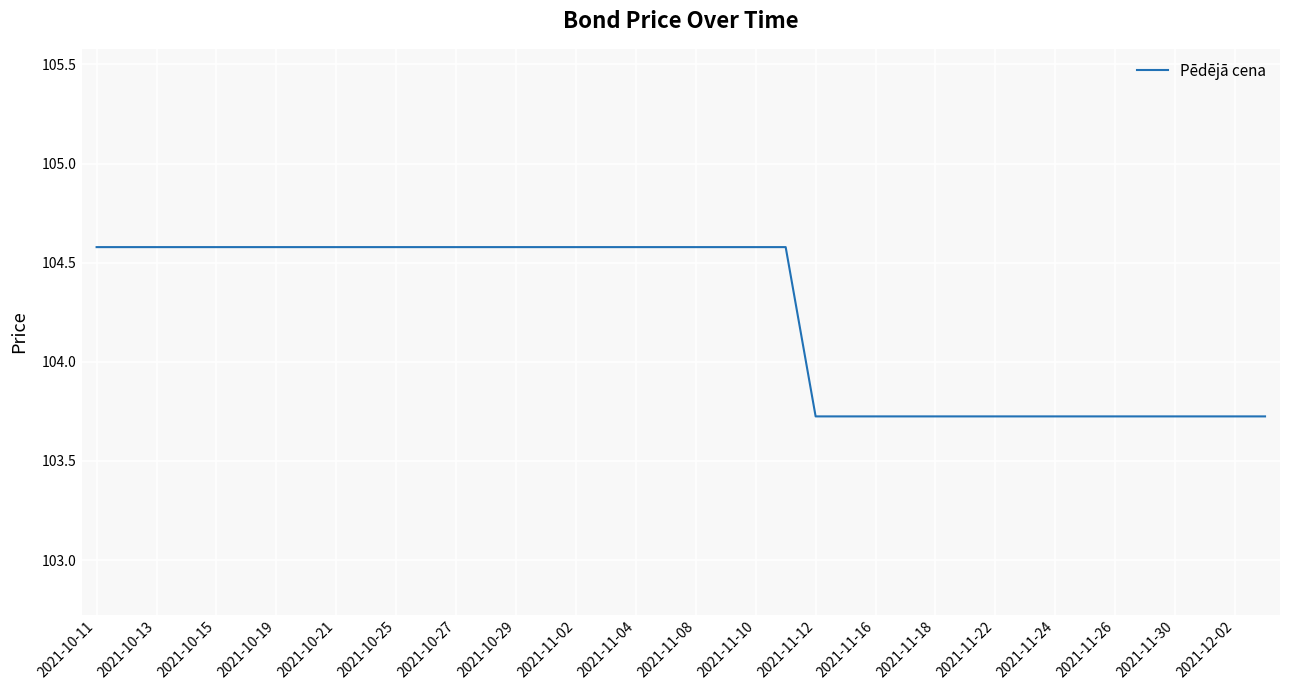

What is the sum of all values?

4169.5